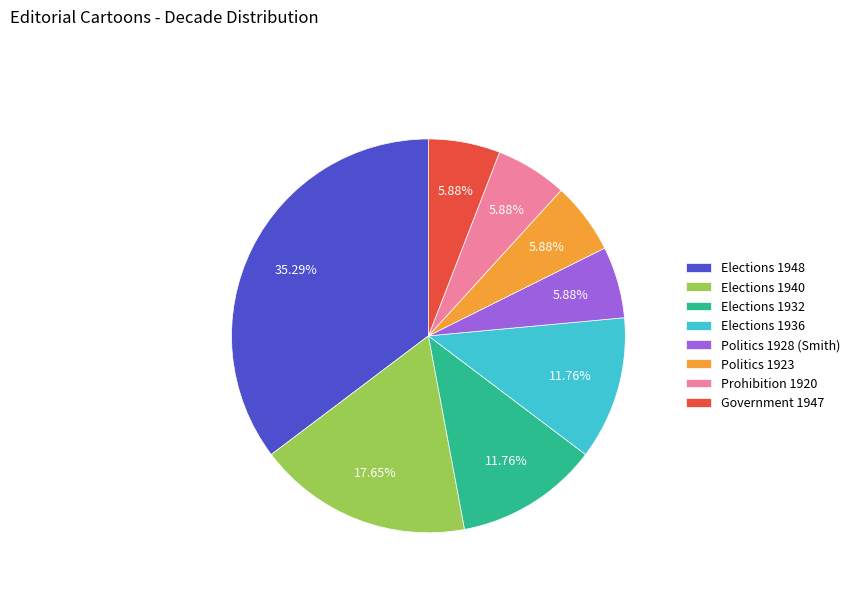

To the nearest percent, what is the difference between the Elections 1948 and Prohibition 1920 slice percentages?

29%